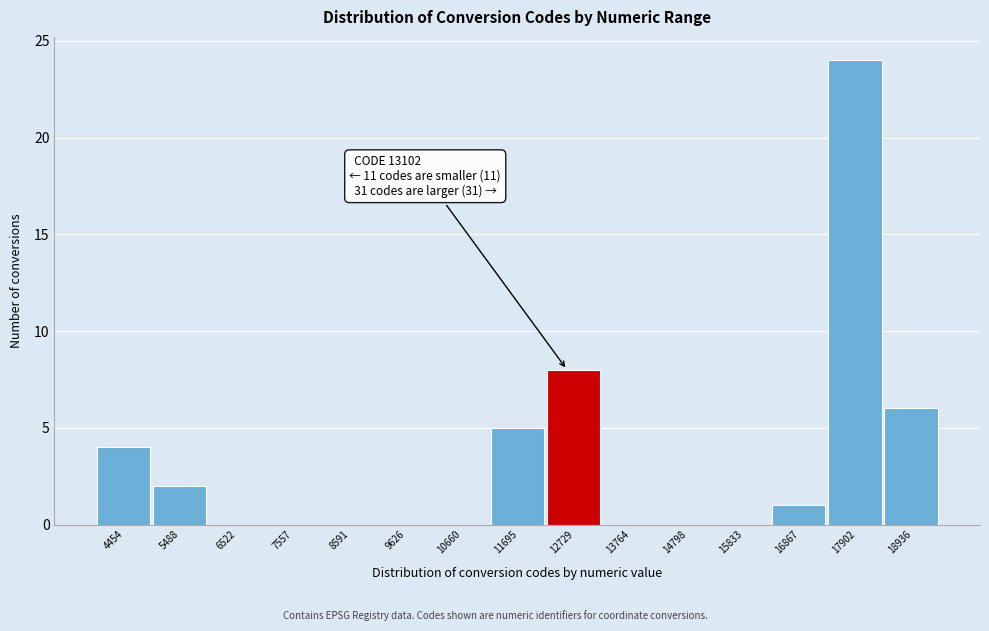

Reading left to right, extract all data points from this chart.

4454=4	5488=2	6522=0	7557=0	8591=0	9626=0	10660=0	11695=5	12729=8	13764=0	14798=0	15833=0	16867=1	17902=24	18936=6